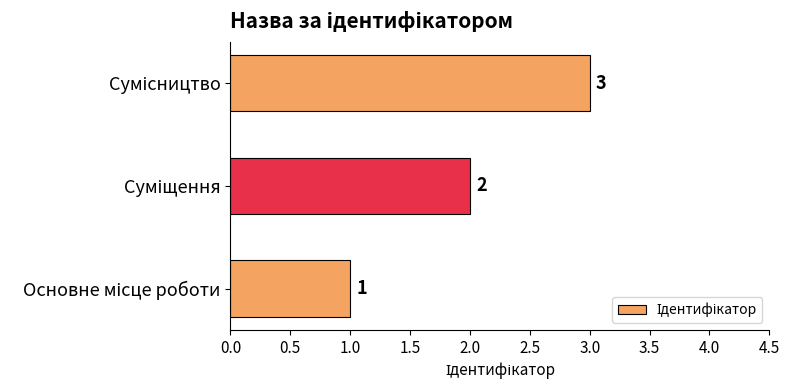

How many values are between 1 and 3?

3